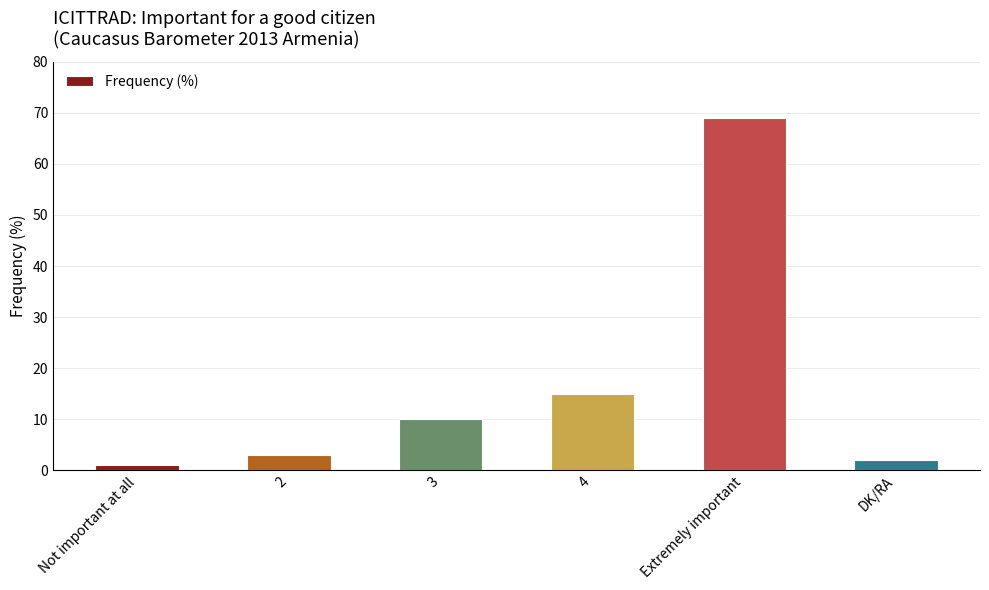

Approximately how many times larger is the value at DK/RA compared to Not important at all?

2.0